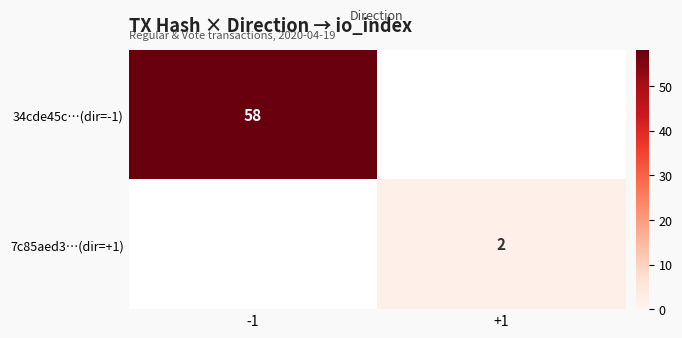

The 34cde45c…(dir=-1) series shows 58 at -1. True or false?

True